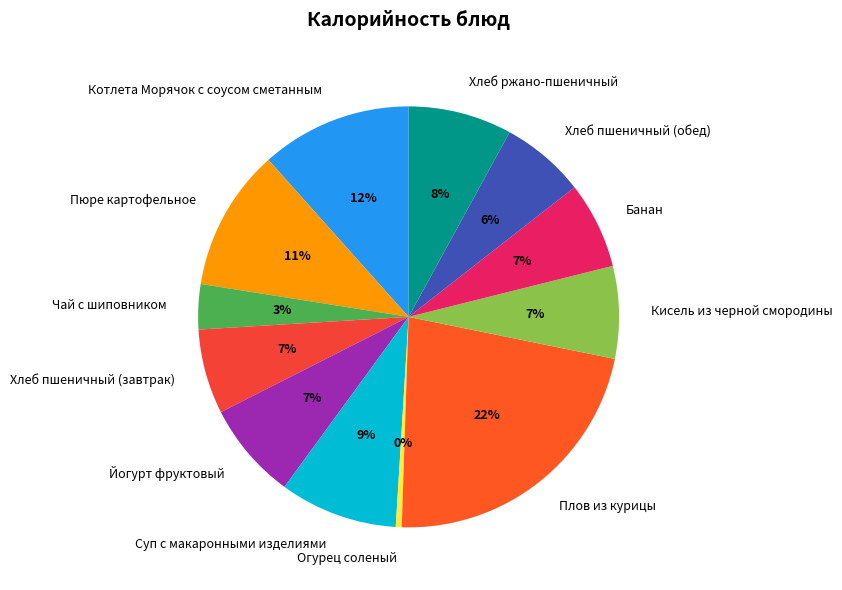

To the nearest percent, what portion does Хлеб пшеничный (завтрак) represent?

7%